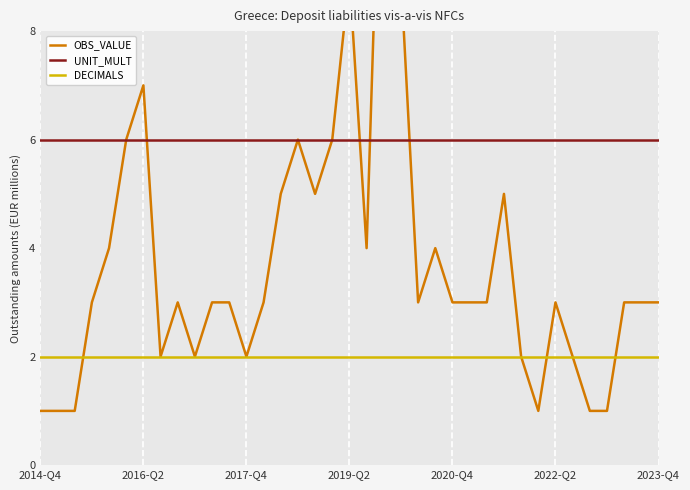

At which label does UNIT_MULT reach its minimum?

2014-Q4